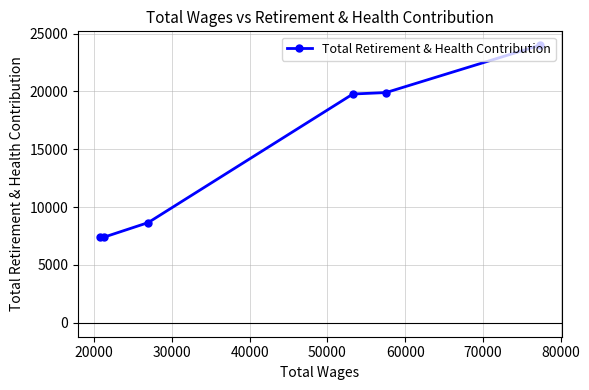

What is the difference between the maximum and second lowest values?

16541